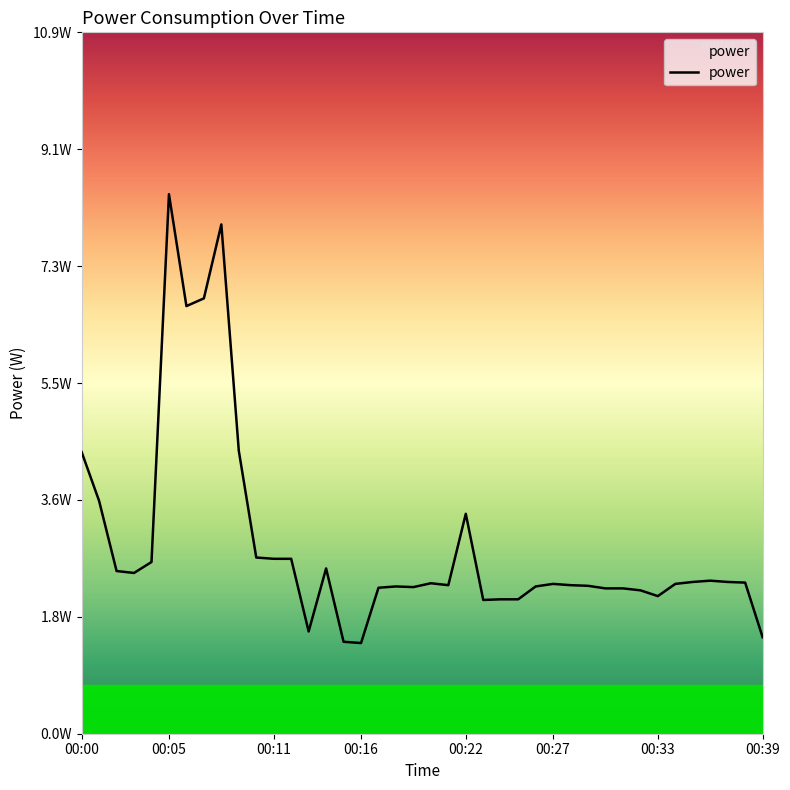

Is this an area chart (filled region under the line)?

Yes